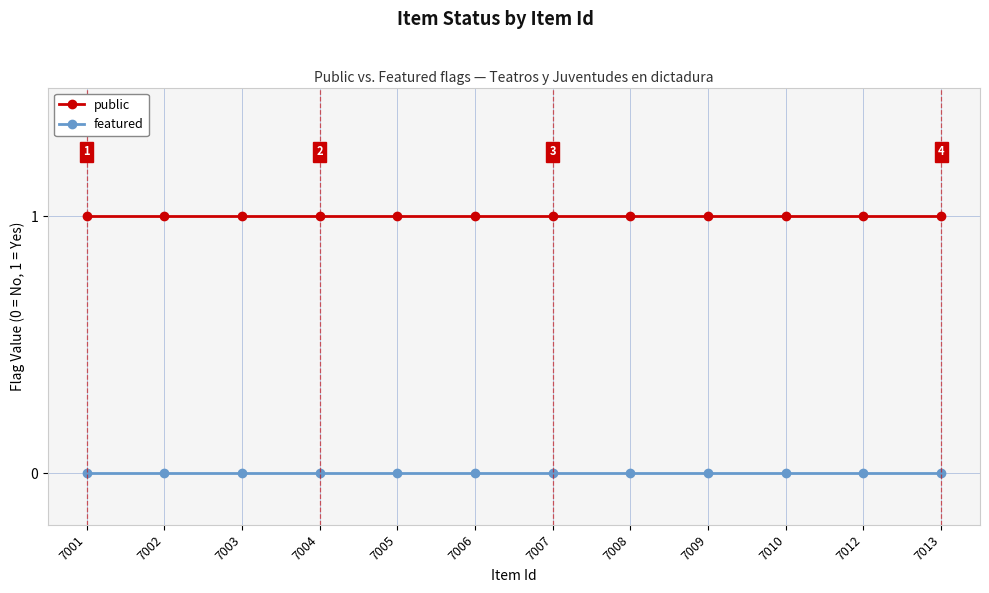

True or false: featured has a value of 0 at 7012.

True